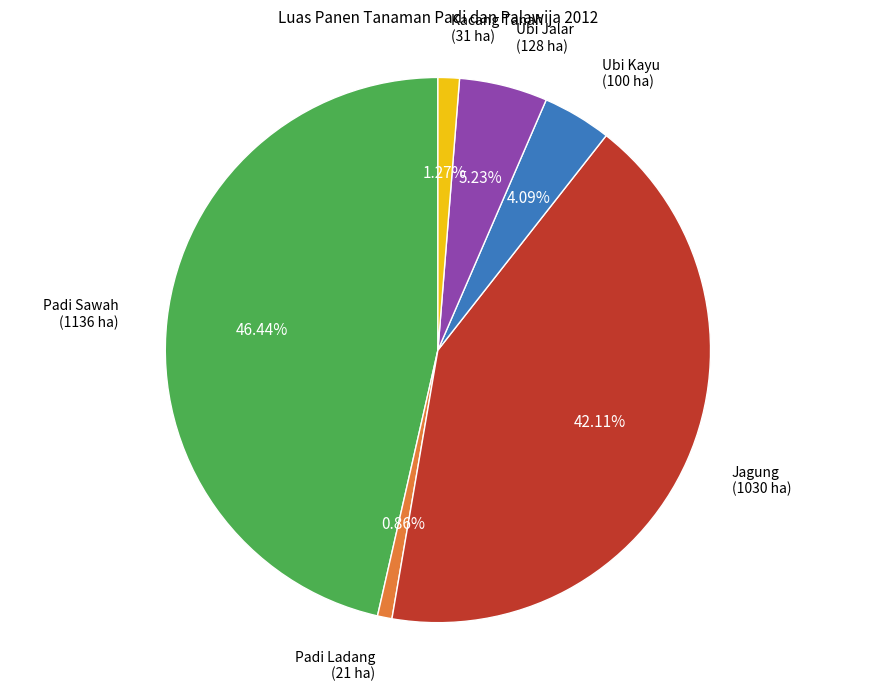

Is there any slice that represents more than half of the pie?

No